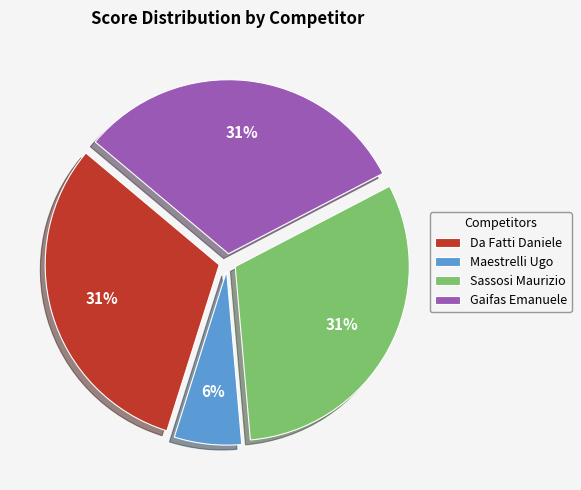

To the nearest percent, what is the difference between the Maestrelli Ugo and Da Fatti Daniele slice percentages?

25%